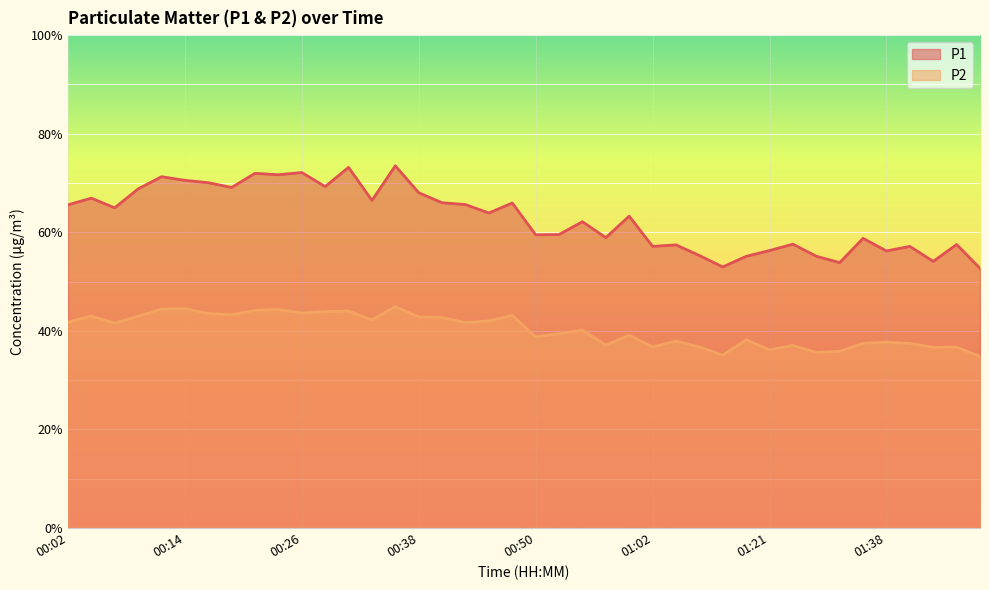

The P1 series shows 55.1 at 01:15. True or false?

True